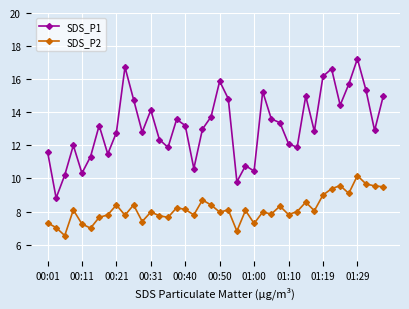

Which series has the widest spread of values?

SDS_P1